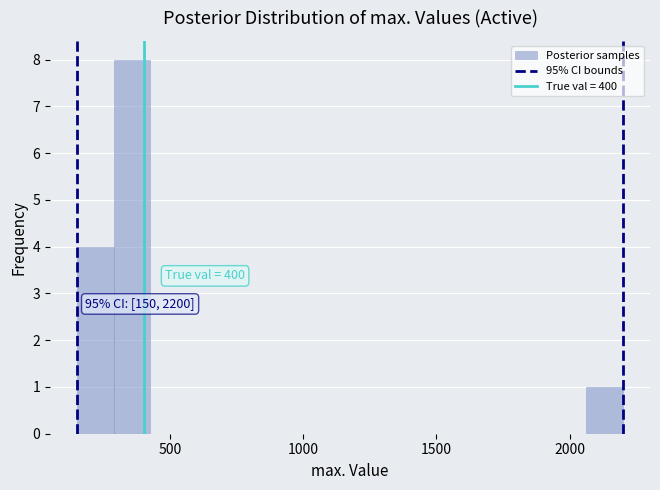

Around what value on the x-axis is the tallest bar? Give the approximate position of its centre, as read against the axis.

350